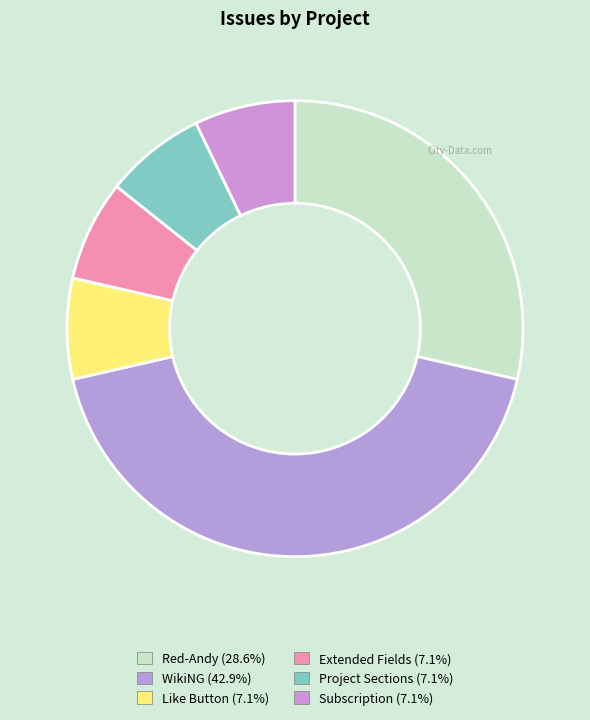

True or false: Like Button accounts for 19% of the total.

False